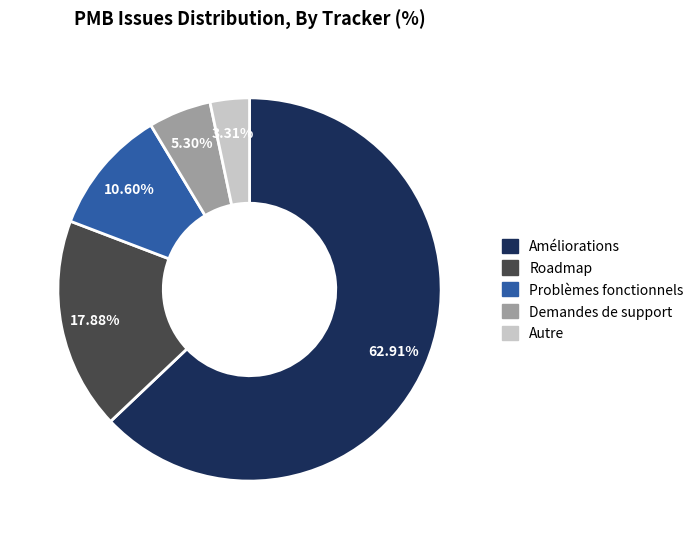

Which slice is the smallest?

Autre